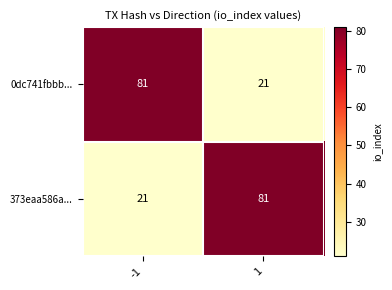

How many series are shown in this chart?

2